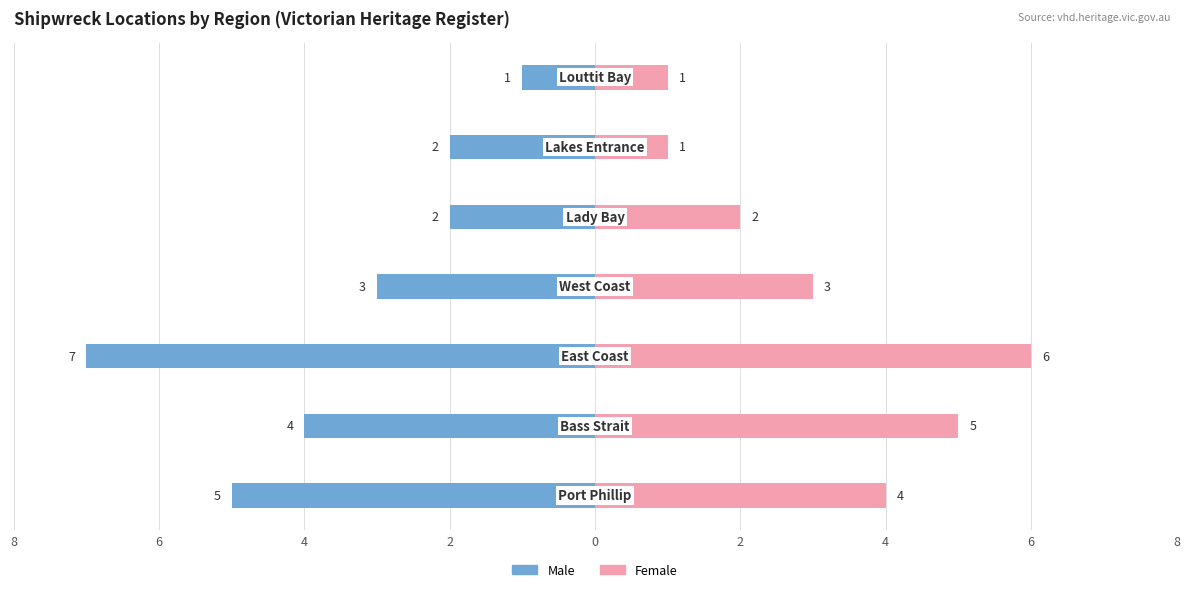

The Female series shows 3 at 8. True or false?

False